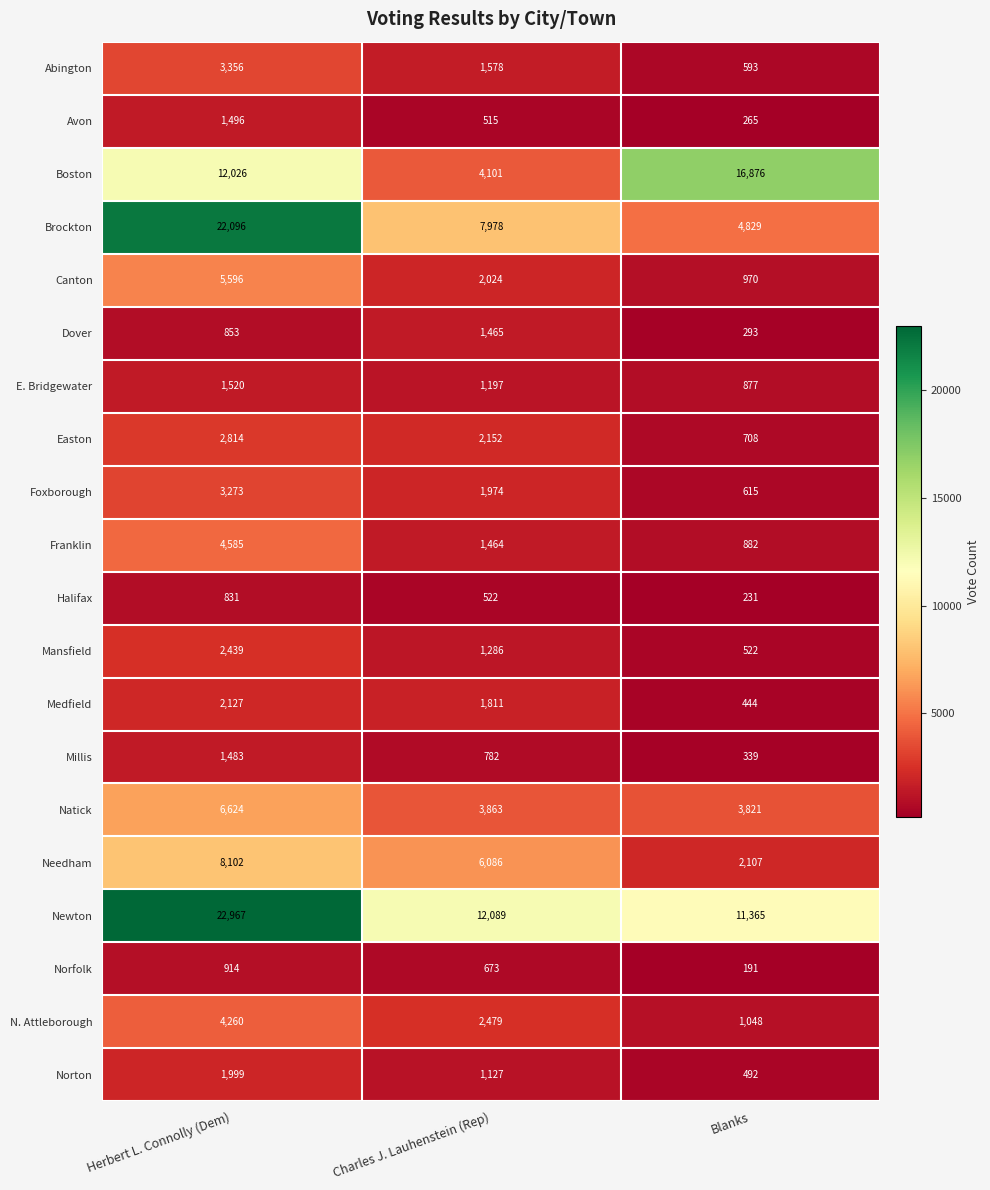

Is it true that Norfolk equals 191 at Blanks?

True